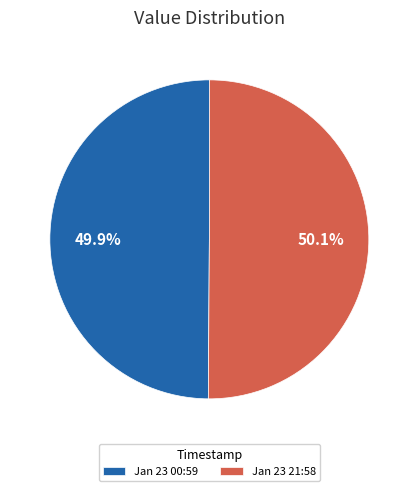

Is there any slice that represents more than half of the pie?

Yes